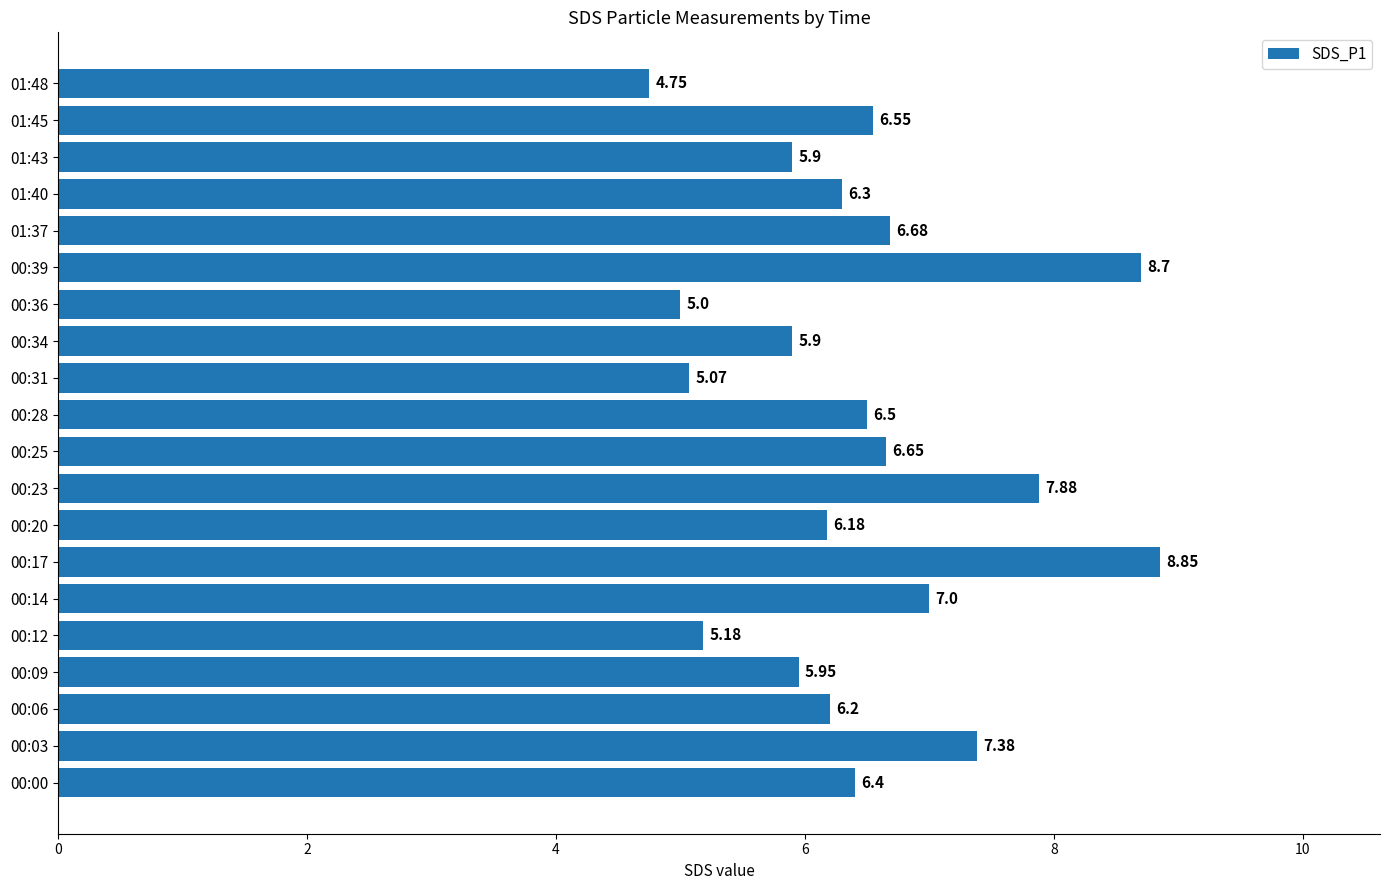

How many data points are above 6?

13